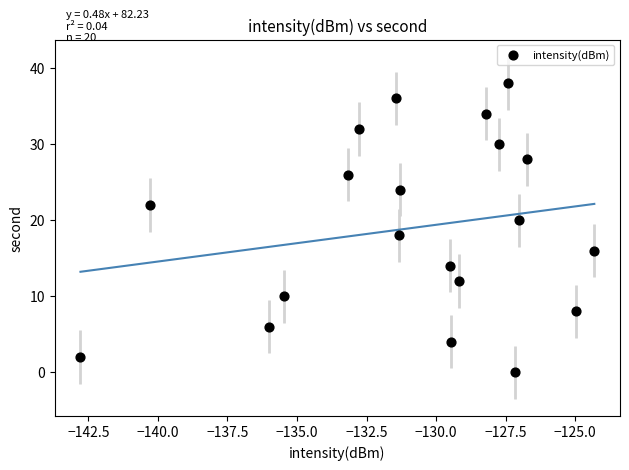

What is the range of Y values (max minus min)?

38